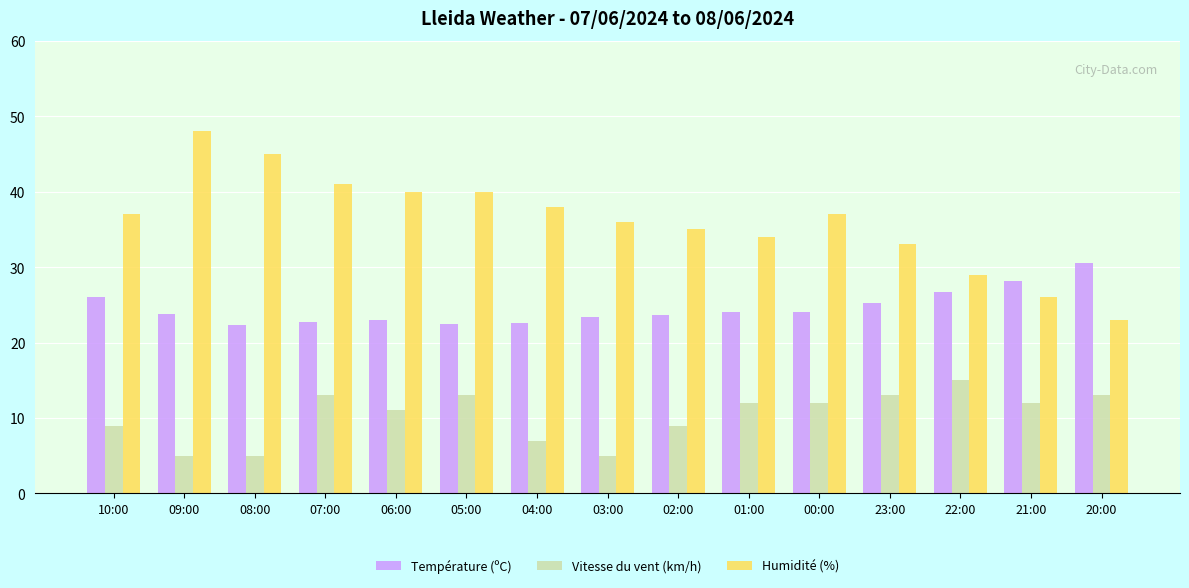

What is the total value across all series at 04:00?

67.6